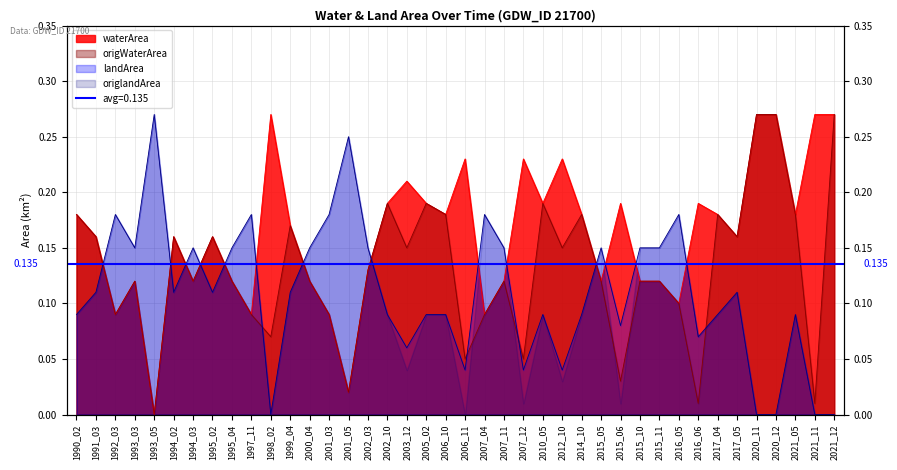

Which series has the widest spread of values?

waterArea